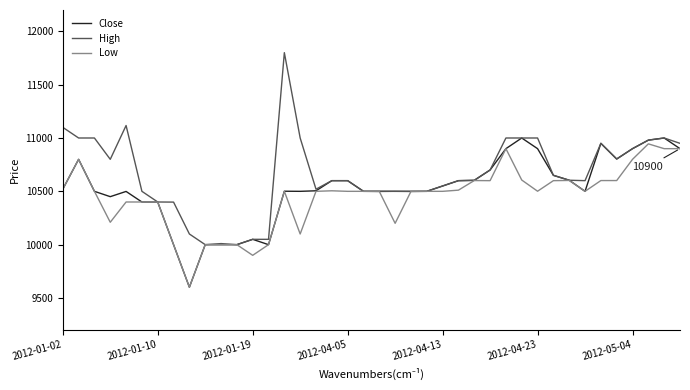

How many lines are shown in the chart?

3